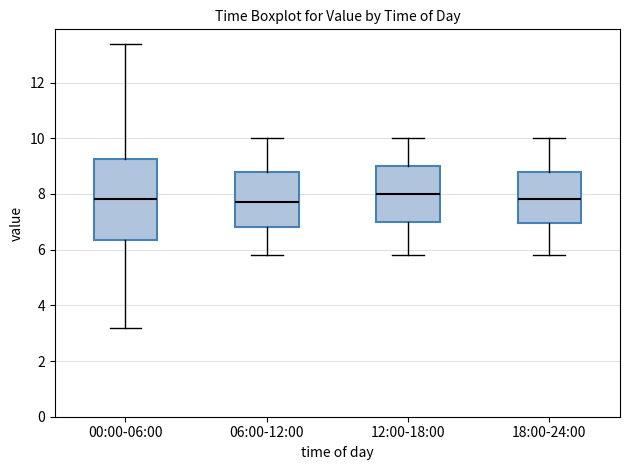

Comparing the boxes themselves (not the whiskers), which one is the tallest?

00:00-06:00